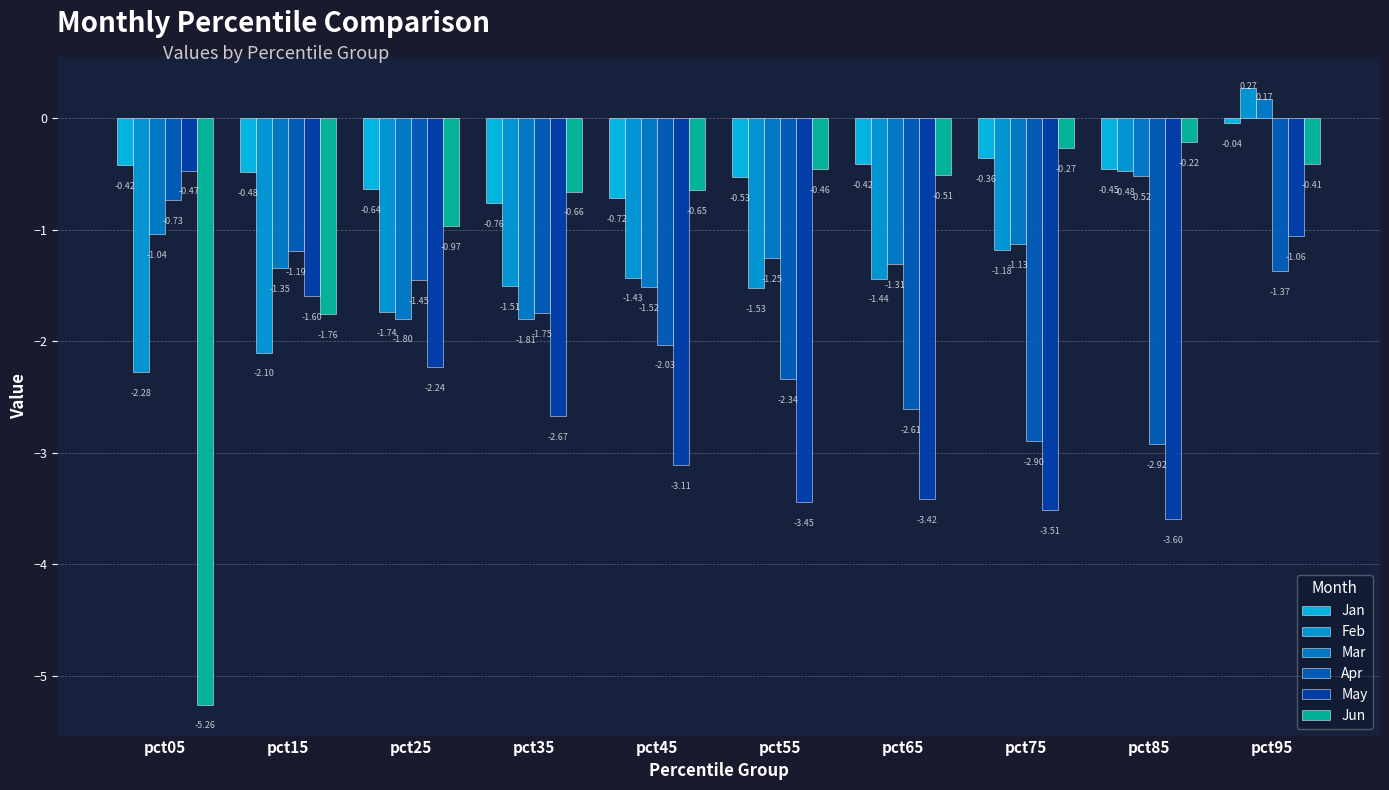

What value does the Jun series have at pct15?

-1.8